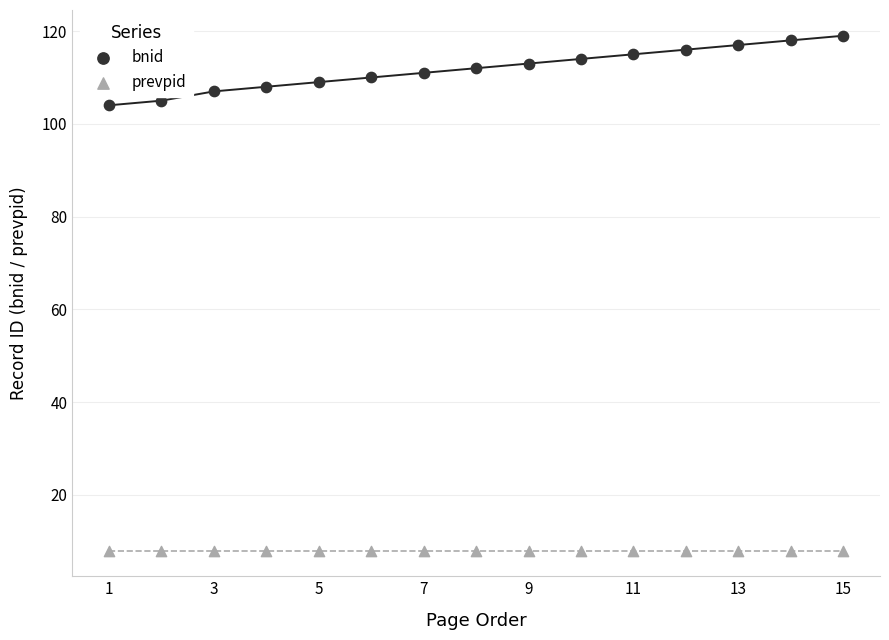

Which series reaches the minimum Y coordinate?

prevpid